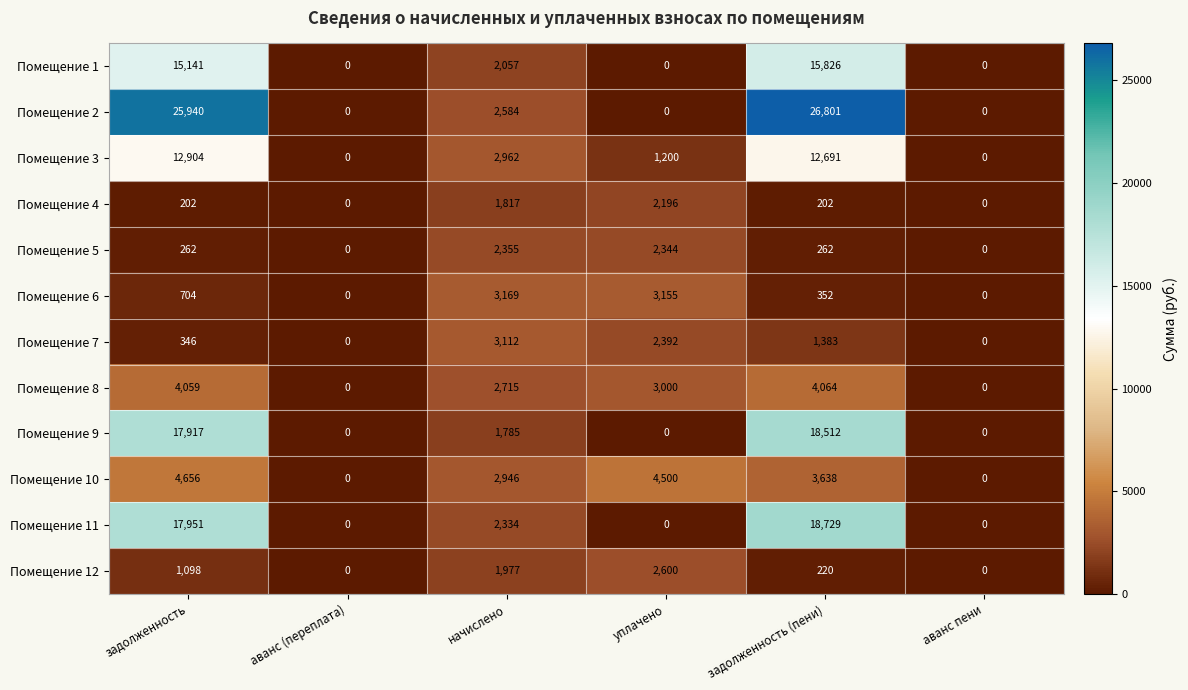

Is it true that Помещение 4 equals 0 at аванс пени?

True